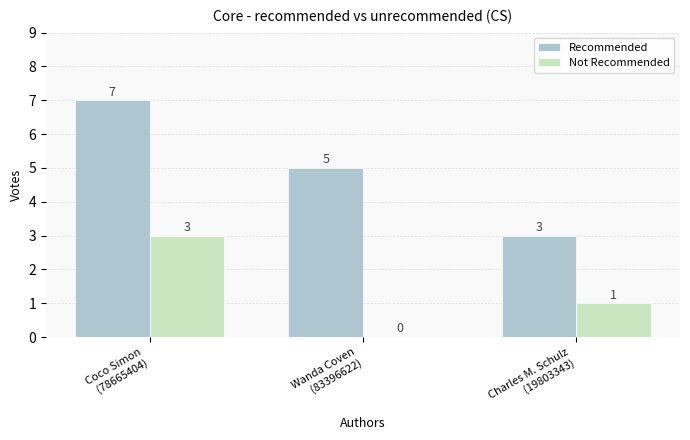

Which series has the largest total across all categories?

Recommended